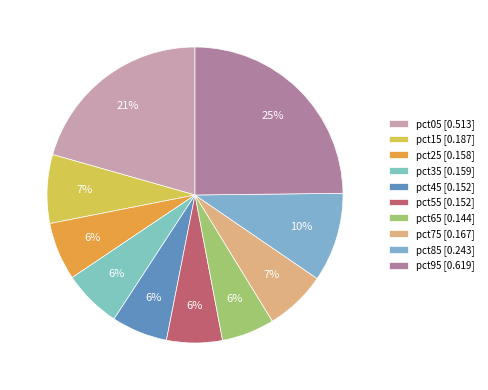

To the nearest percent, what portion does pct05 represent?

21%